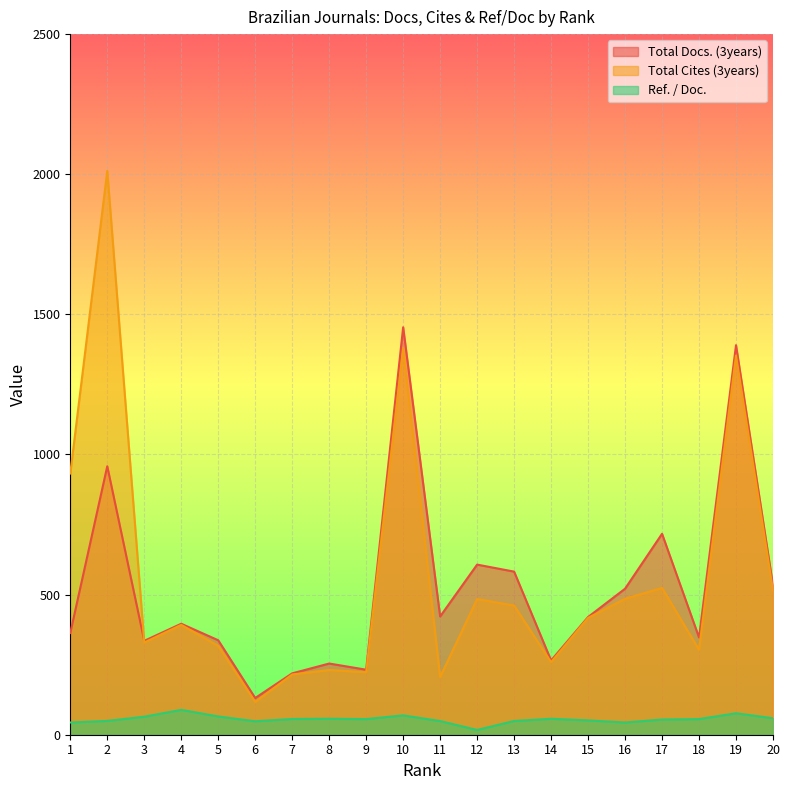

What is the spread (max minus min) of values at 8?

197.0